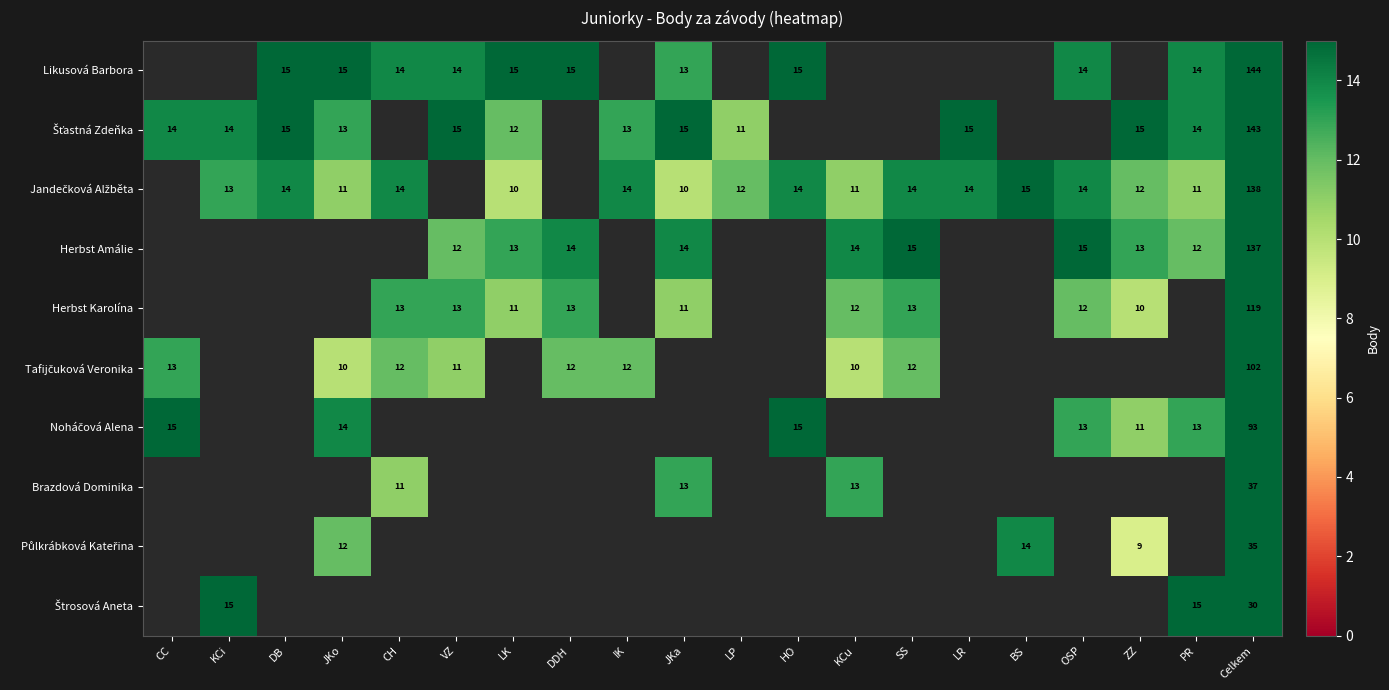

Which series has the widest spread of values?

Šťastná Zdeňka